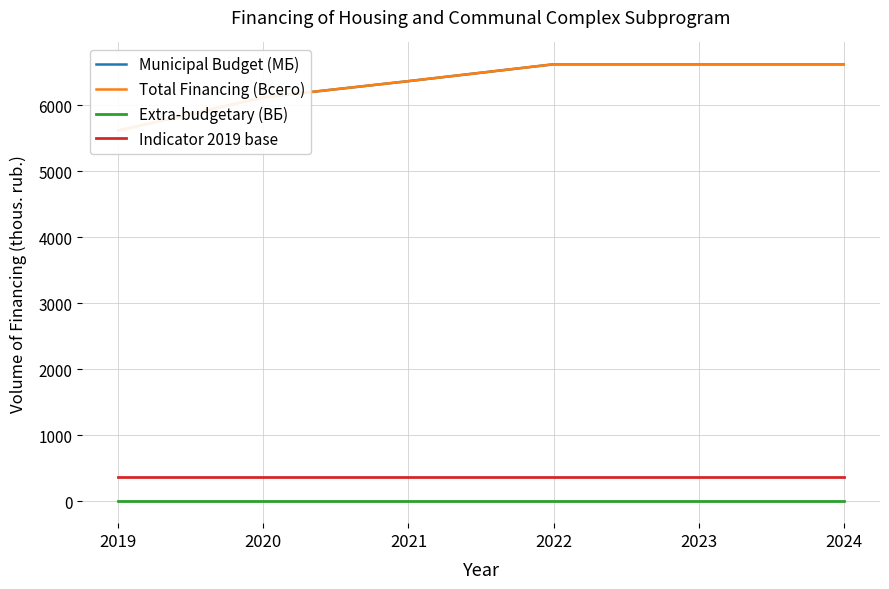

Reading left to right, extract all data points from this chart.

Municipal Budget (MБ): 5613.4	6117.0	6362.0	6617.0	6617.0	6617.0
Total Financing (Всего): 5613.4	6117.0	6362.0	6617.0	6617.0	6617.0
Extra-budgetary (ВБ): 0.0	0.0	0.0	0.0	0.0	0.0
Indicator 2019 base: 365.0	365.0	365.0	365.0	365.0	365.0